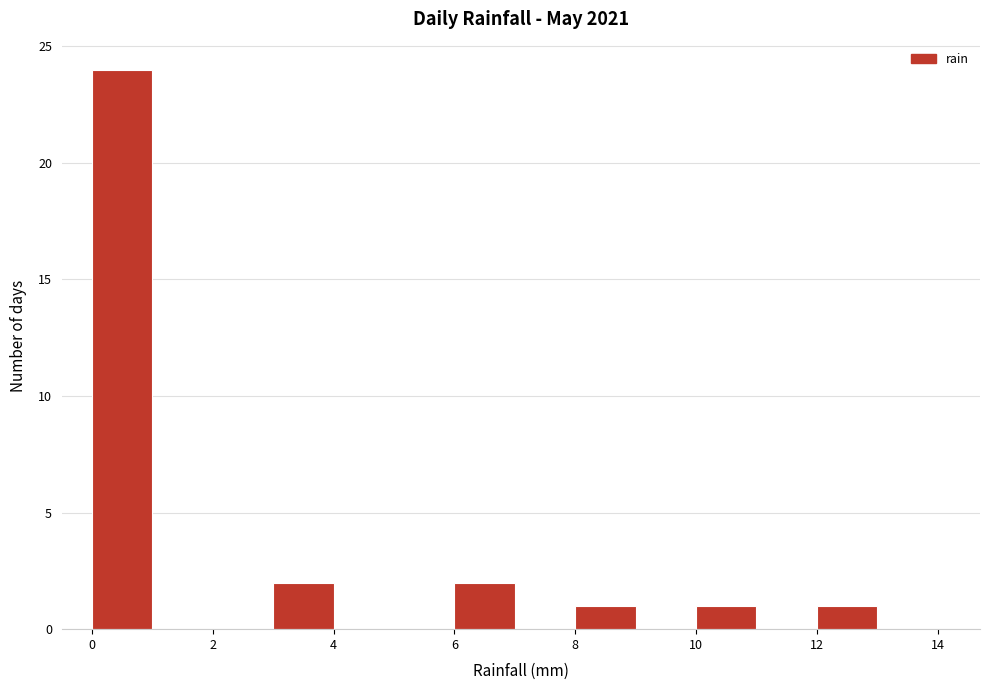

Reading left to right, list every bar in this chart as the range it spans on the x-axis followed by its height. The values are not printed on the chart, so give them approximately, as read against the axis.

0 to 1: 24
1 to 2: 0
2 to 3: 0
3 to 4: 2
4 to 5: 0
5 to 6: 0
6 to 7: 2
7 to 8: 0
8 to 9: 1
9 to 10: 0
10 to 11: 1
11 to 12: 0
12 to 13: 1
13 to 14: 0